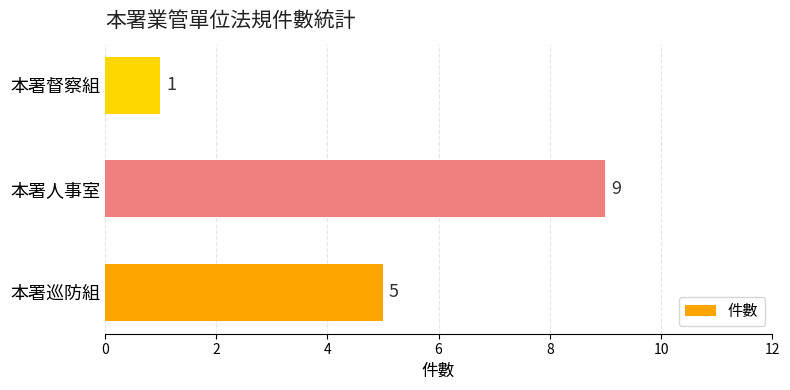

What is the difference between the values at 本署巡防組 and 本署人事室?

4